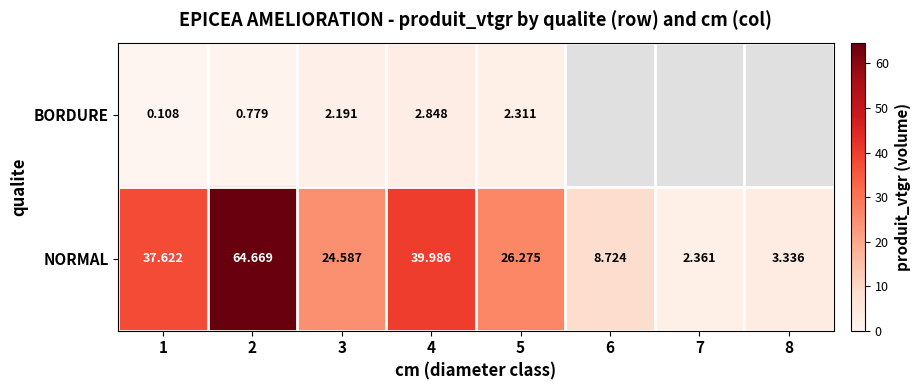

Between 1 and 5, which series saw the biggest shift?

NORMAL